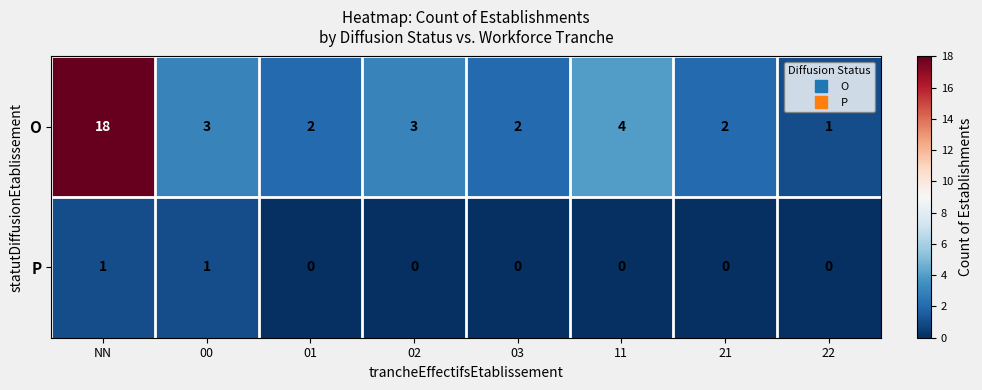

Reading left to right, what are all the values shown in this chart?

O: NN=18	00=3	01=2	02=3	03=2	11=4	21=2	22=1
P: NN=1	00=1	01=0	02=0	03=0	11=0	21=0	22=0